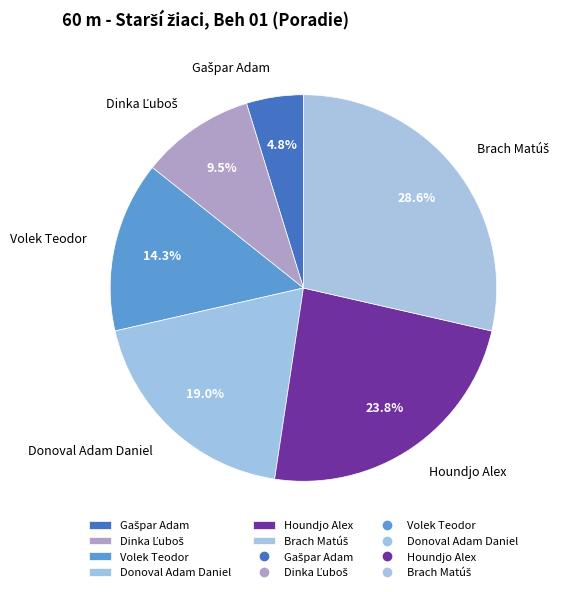

Is there any slice that represents more than half of the pie?

No